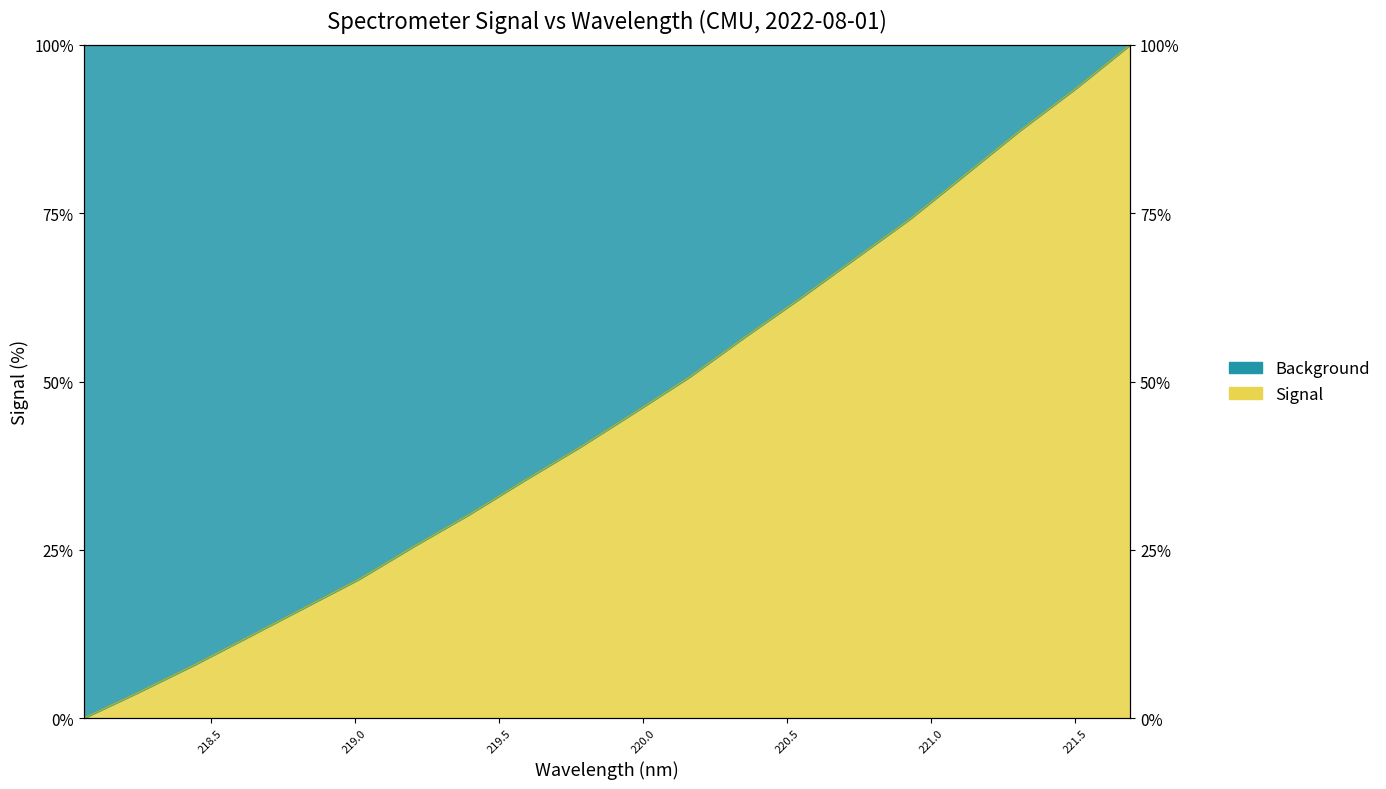

What is the sum of the values at 221.4993 and 218.442?

101.3